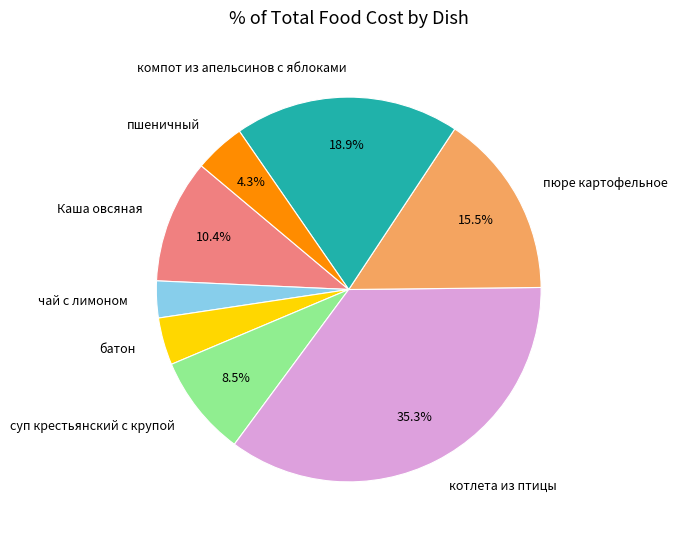

What is the smallest slice in the pie chart?

чай с лимоном